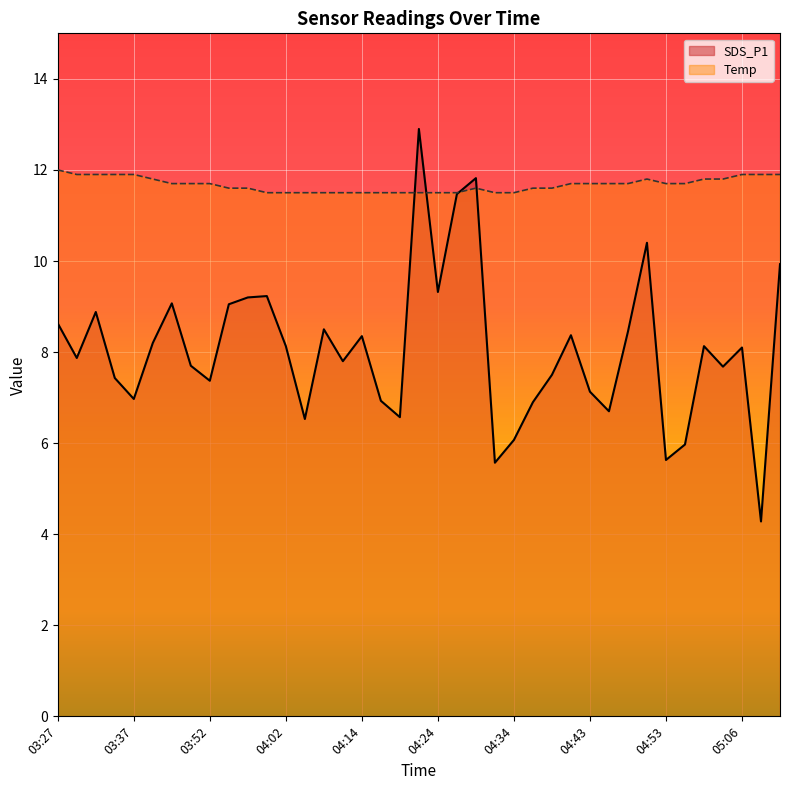

How many categories are shown in the chart?

39